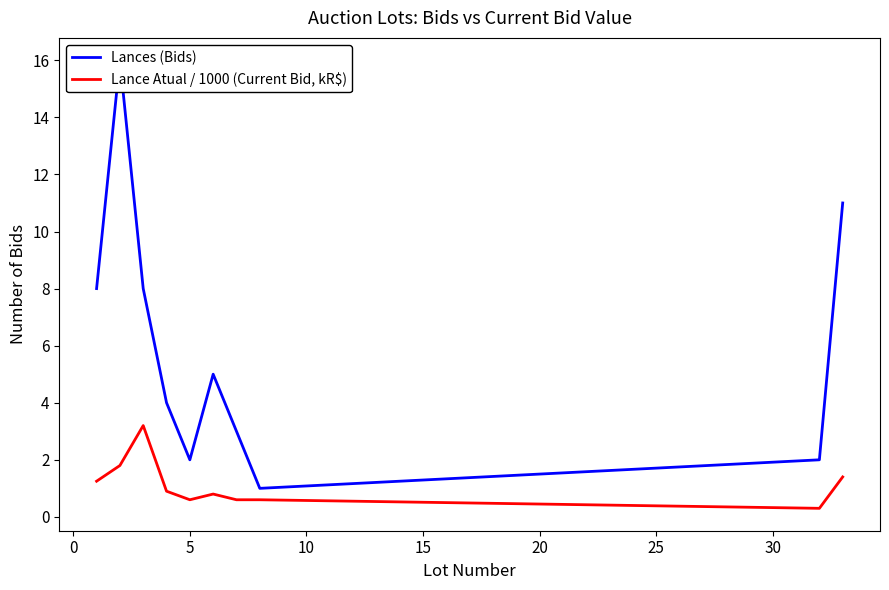

What is the value of the Lances (Bids) point at the 8th from the left?

1.0